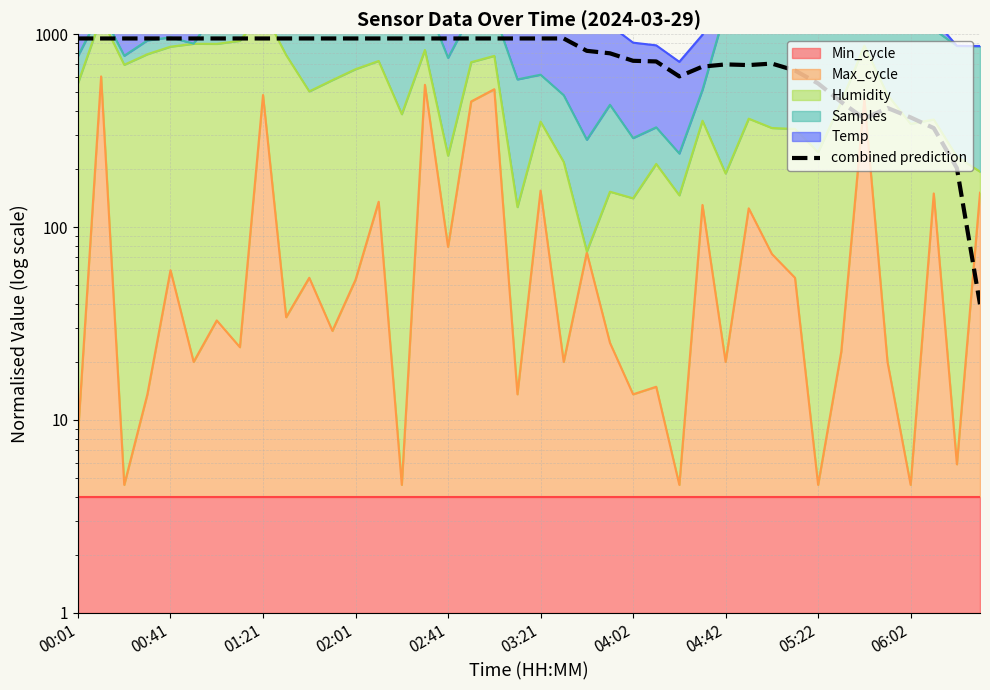

Read the value at 02:41.

950.0